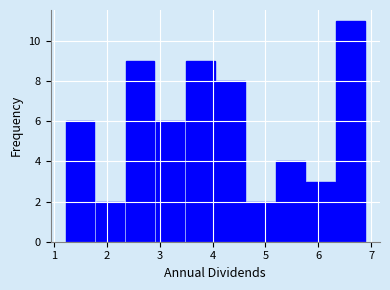

Reading left to right, list every bar in this chart as the range it spans on the x-axis followed by its height. Neither the bar edges nor the heights are printed on the chart, so give them approximately, as read against the axes.

1.20 to 1.77: 6
1.77 to 2.34: 2
2.34 to 2.91: 9
2.91 to 3.48: 6
3.48 to 4.05: 9
4.05 to 4.62: 8
4.62 to 5.19: 2
5.19 to 5.76: 4
5.76 to 6.33: 3
6.33 to 6.90: 11